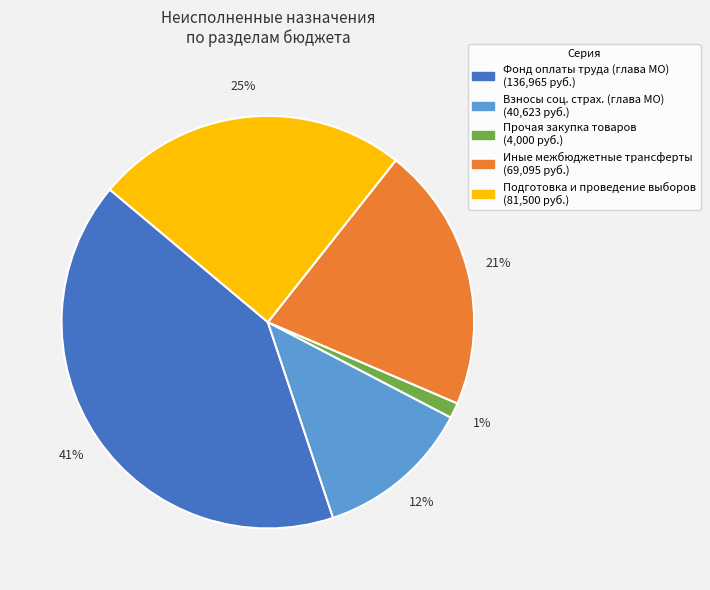

Is there a majority slice in this chart?

No